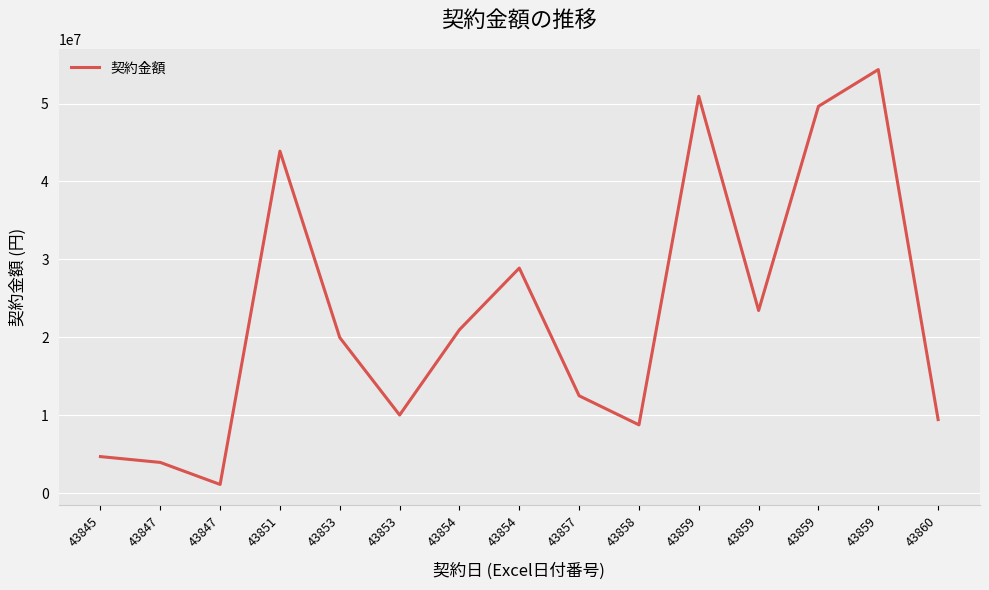

Is this an area chart (filled region under the line)?

No